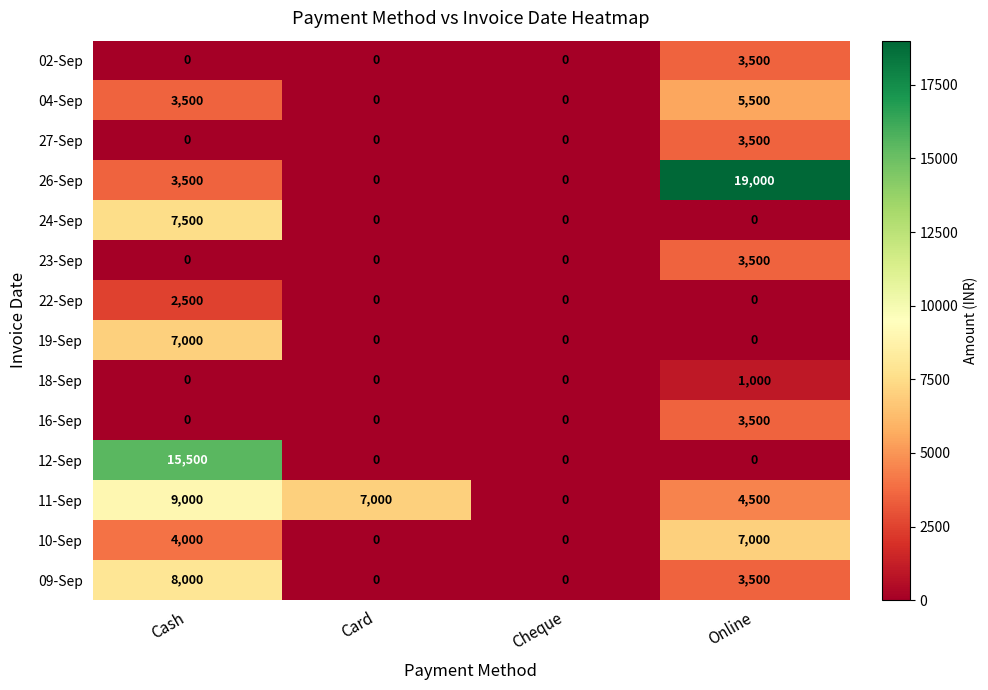

At which category is the sum across all series the highest?

Cash